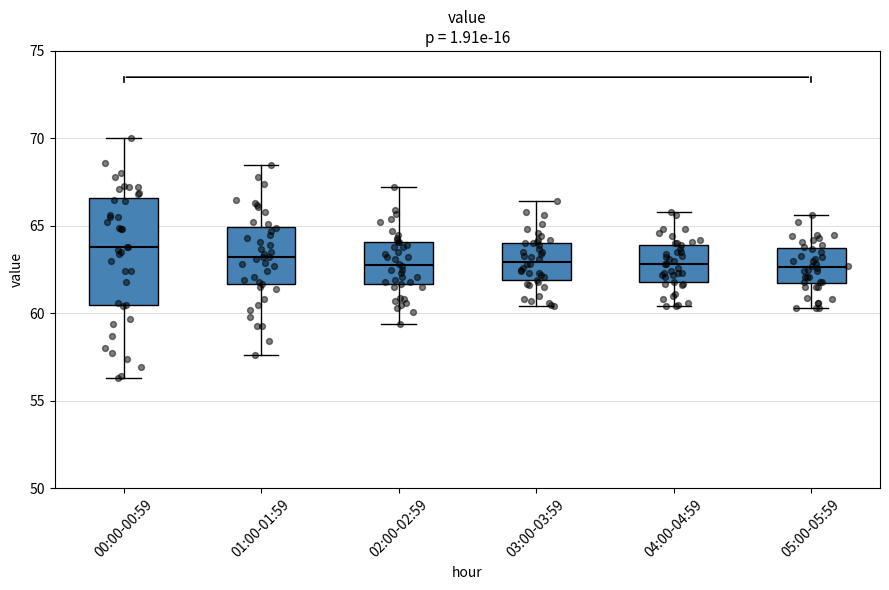

Where does the lower whisker of the box for 04:00-04:59 end on the y-axis? The values are not printed on the chart, so give them approximately, as read against the axis.

60.5